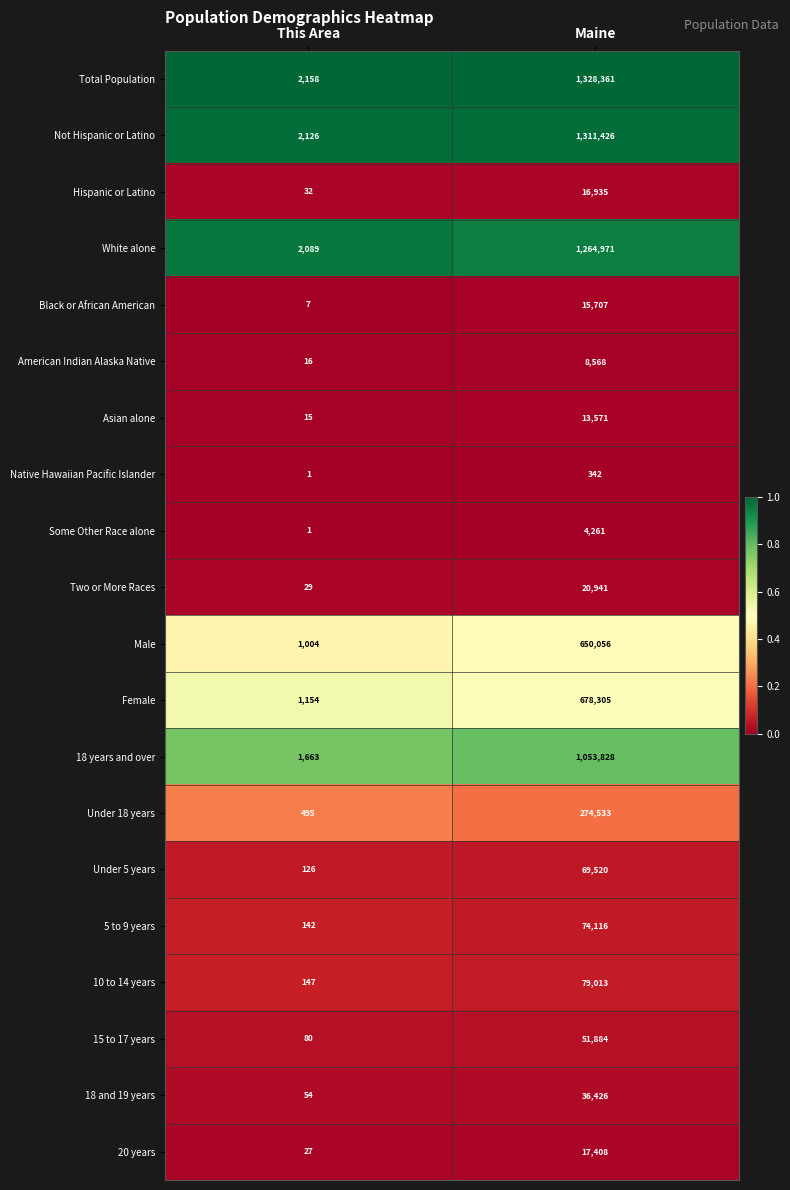

True or false: Female has a value of 1150107 at Maine.

False